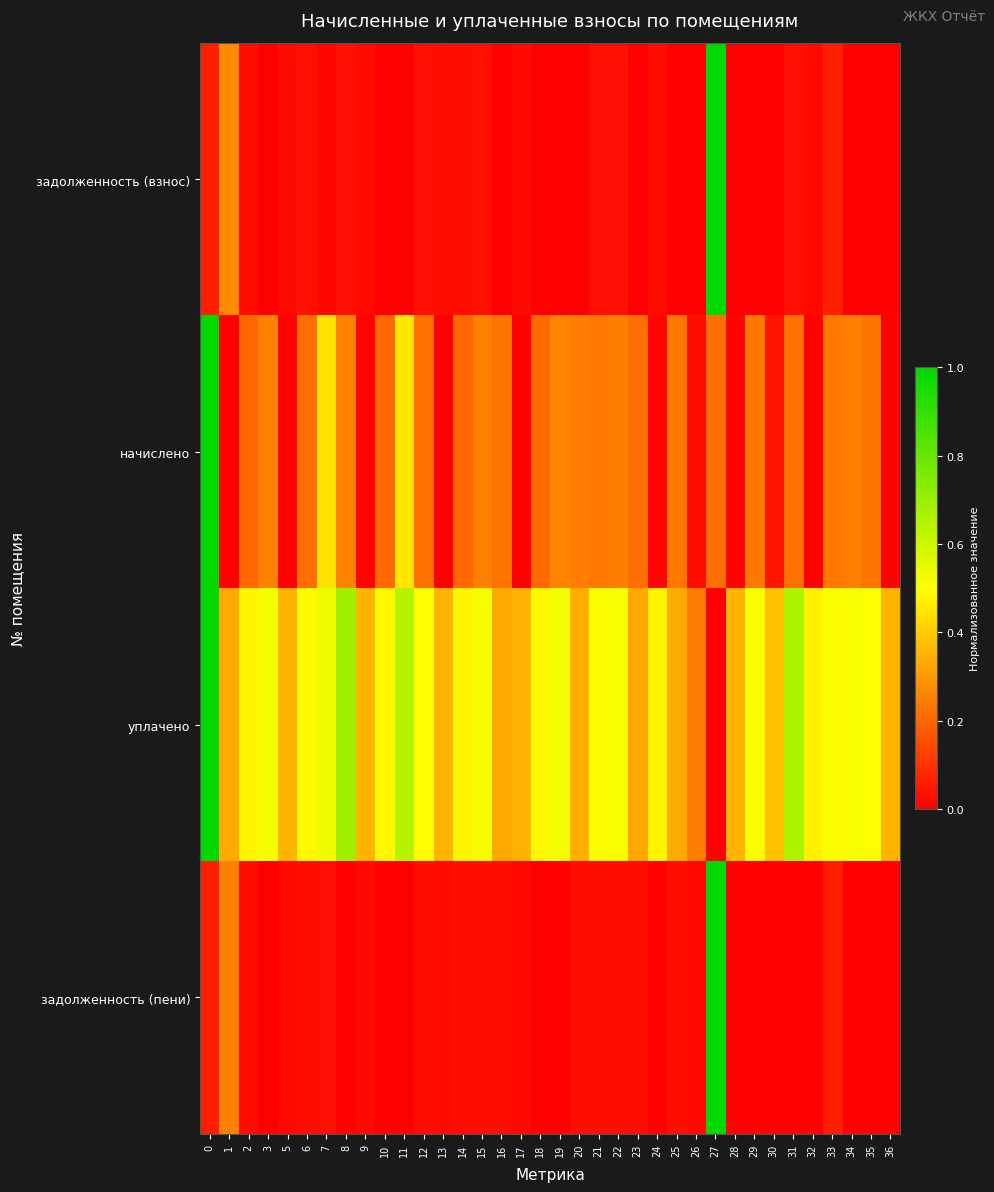

List the series in order of their peak value, highest first.

задолженность (взнос), начислено, уплачено, задолженность (пени)